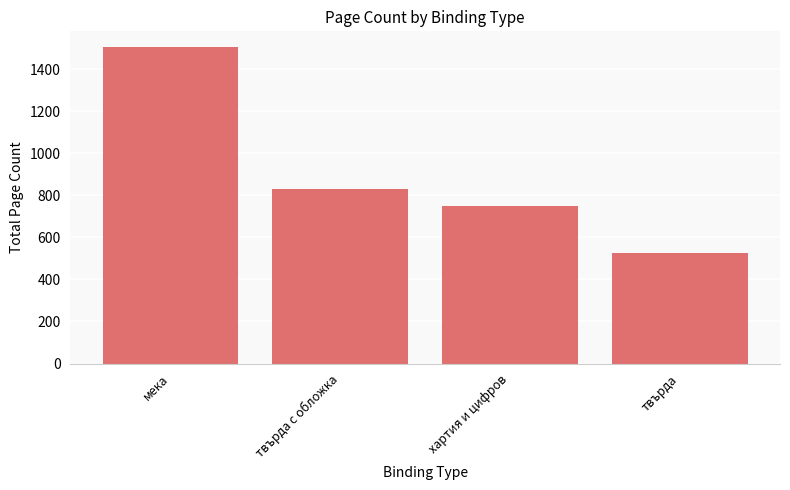

Reading left to right, extract all data points from this chart.

1504	828	748	524